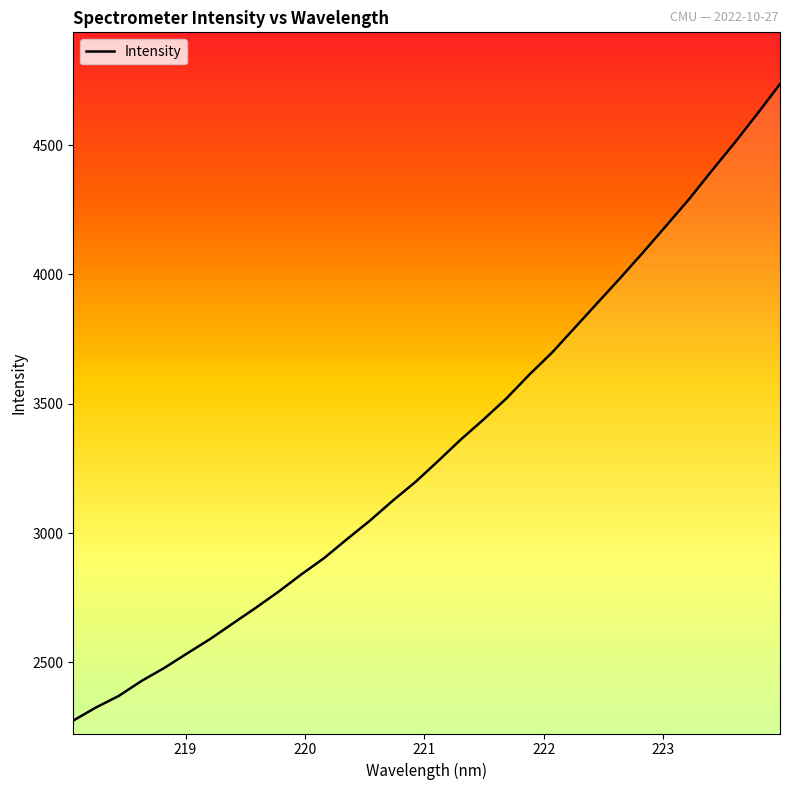

What is the greatest value displayed?

4736.1